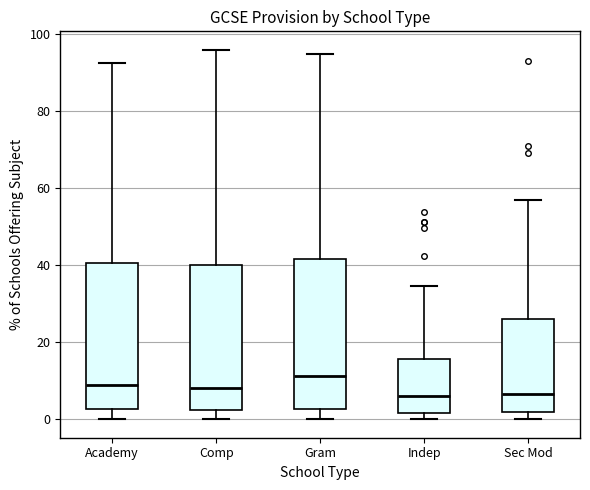

Reading left to right, read every box against the y-axis: the position of its median line, the range the box covers, and the ends of its whiskers. The values are not printed on the chart, so give them approximately, as read against the axis.

Academy: median 10, box 2 to 40, whiskers 0 to 92
Comp: median 8, box 2 to 40, whiskers 0 to 96
Gram: median 12, box 2 to 42, whiskers 0 to 94
Indep: median 6, box 2 to 16, whiskers 0 to 34
Sec Mod: median 6, box 2 to 26, whiskers 0 to 58